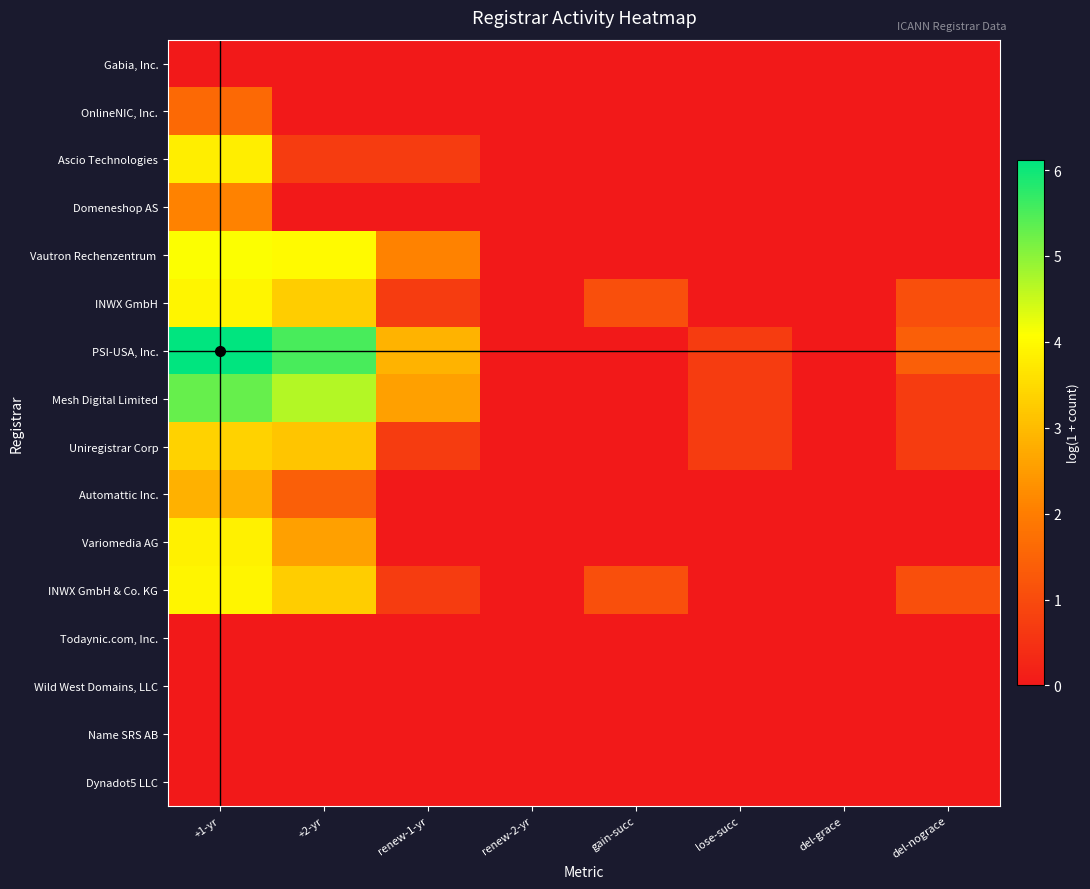

Between renew-1-yr and lose-succ, which is larger?

renew-1-yr